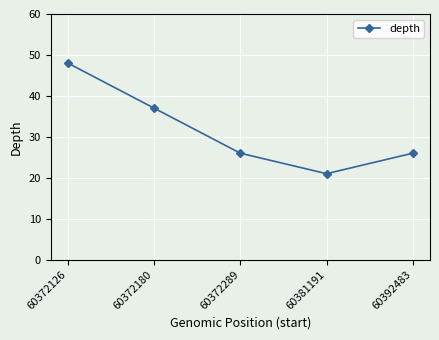

At which category does the data reach its first local valley?

60381191